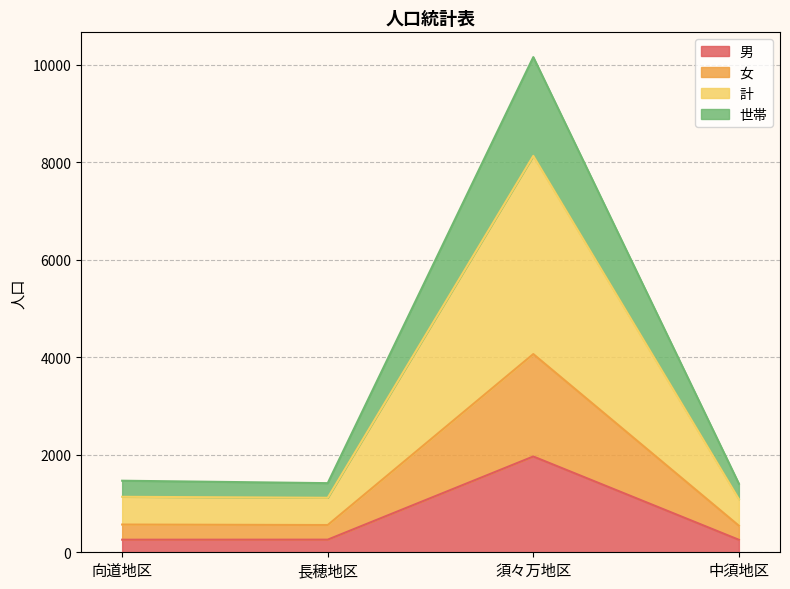

At how many categories does at least one series exceed 5001?

1